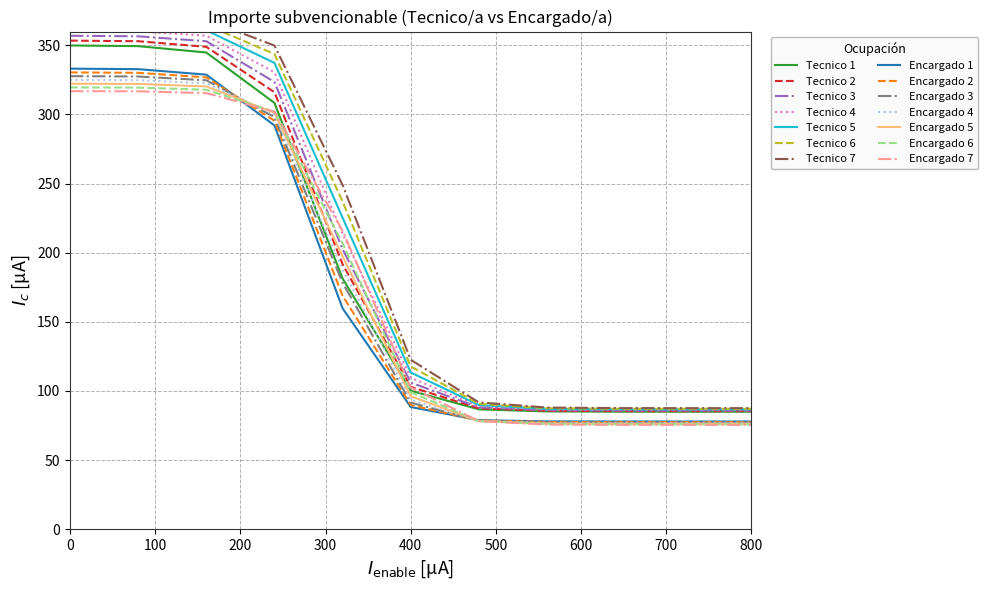

Is the value of Tecnico/a at 640 greater than the value of Encargado/a at 640?

Yes